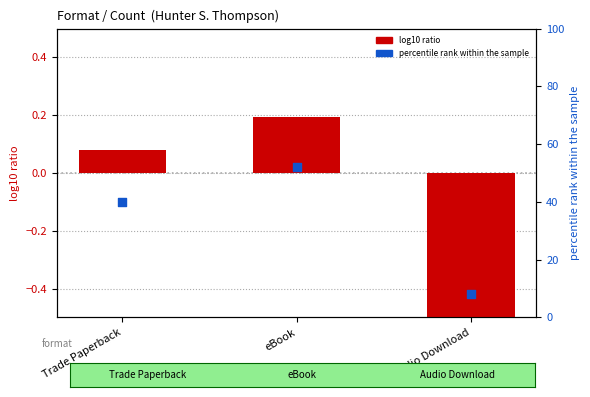

Which series reaches the maximum Y coordinate?

percentile rank within the sample